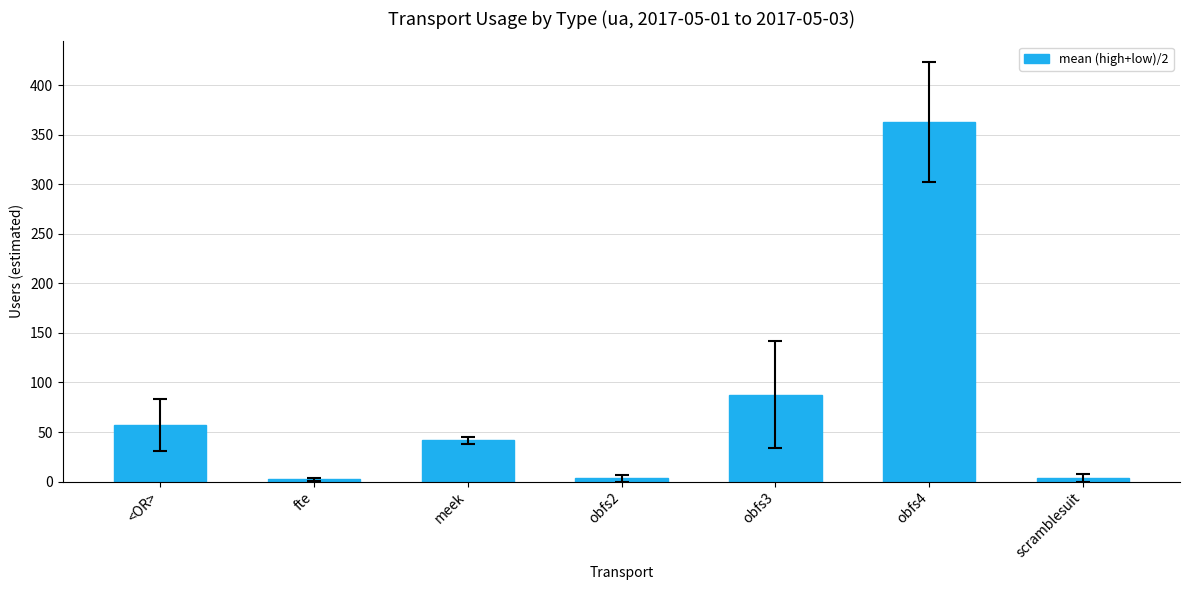

What is the label of the 2nd bar from the right?

obfs4